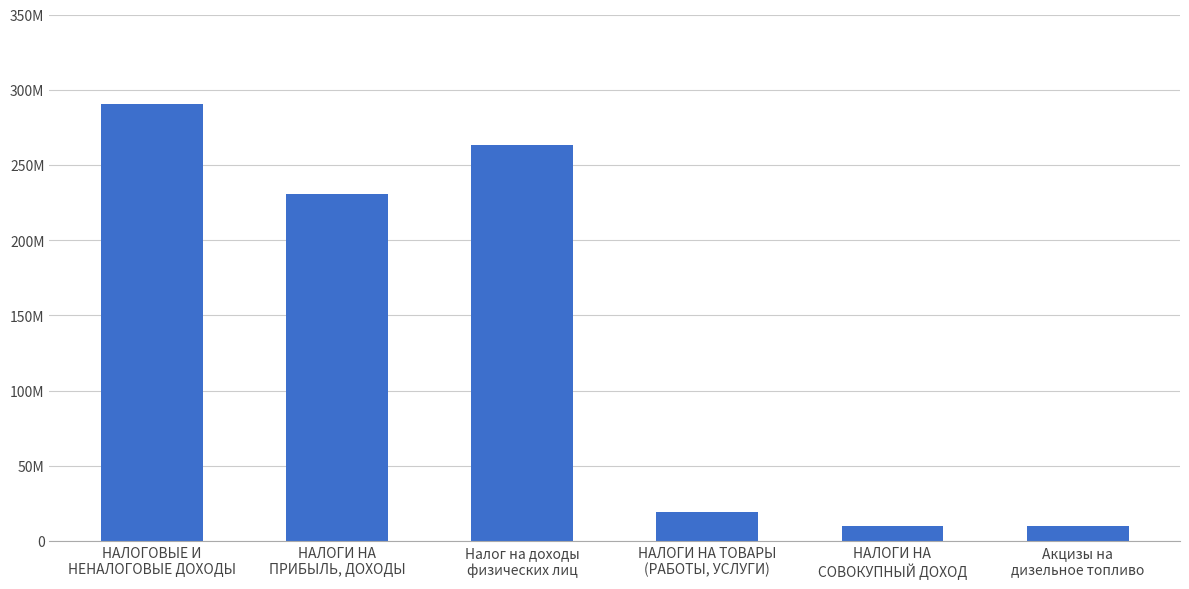

Are the bars horizontal?

No